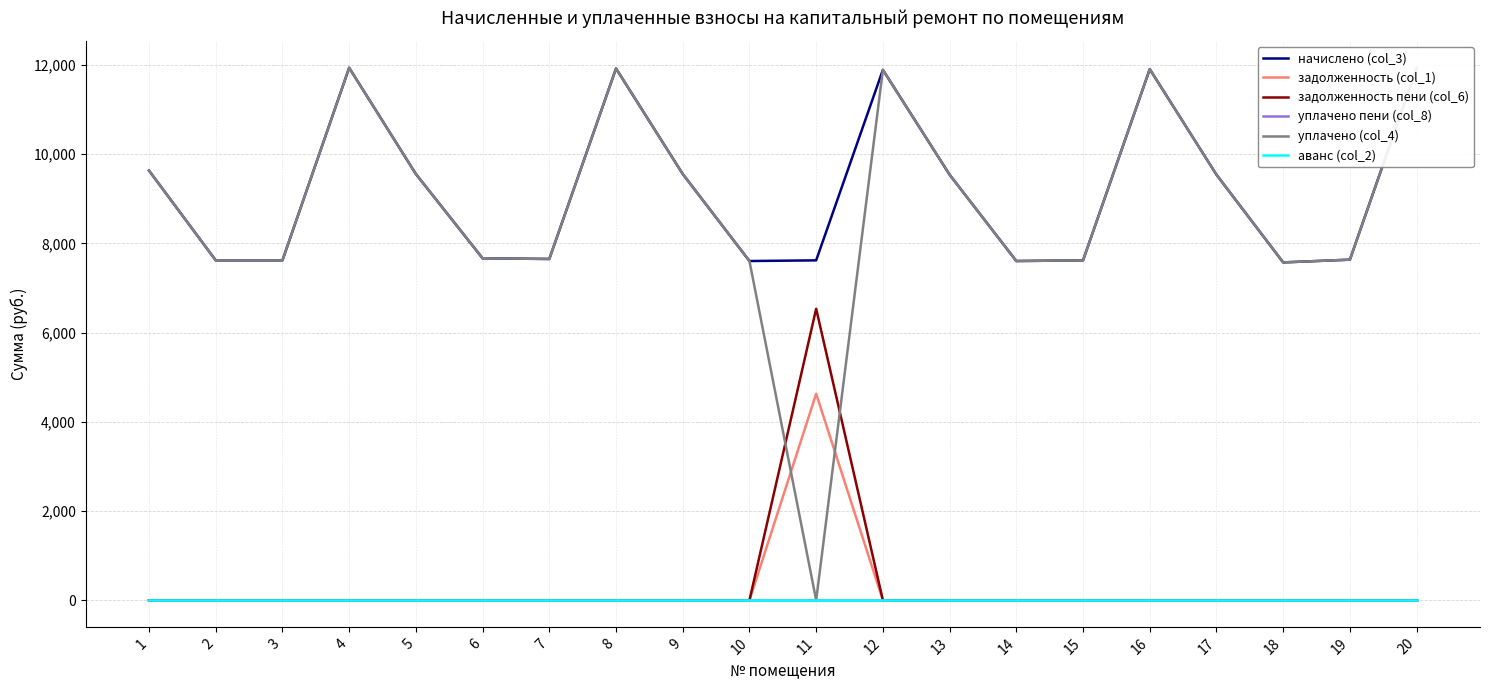

Is this an area chart (filled region under the line)?

No